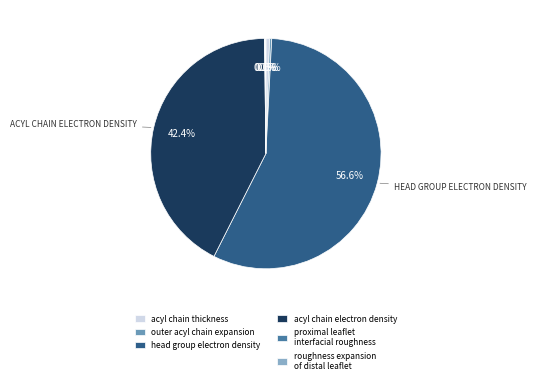

Does acyl chain thickness account for over 50% of the chart?

No